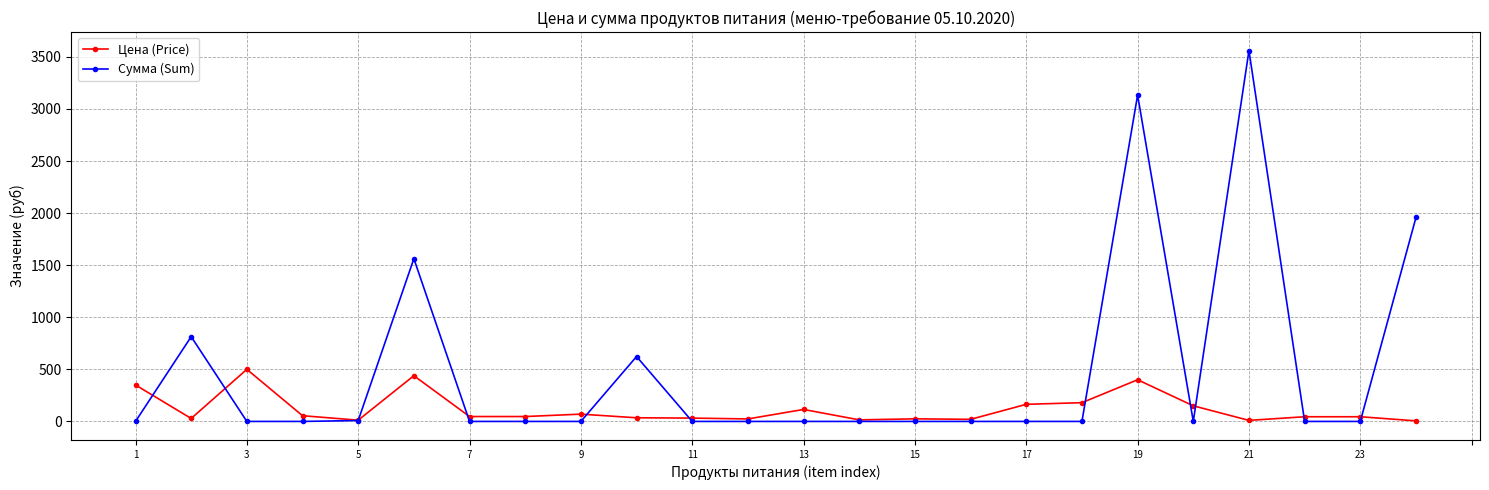

In Сумма (Sum), how many points are higher than both neighbors (excluding endpoints)?

5